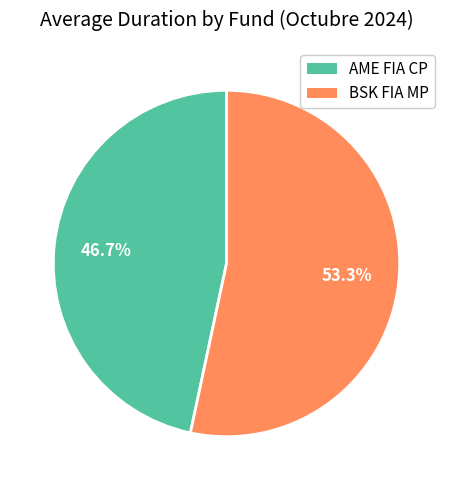

To the nearest percent, what is the combined percentage of BSK FIA MP and AME FIA CP?

100%